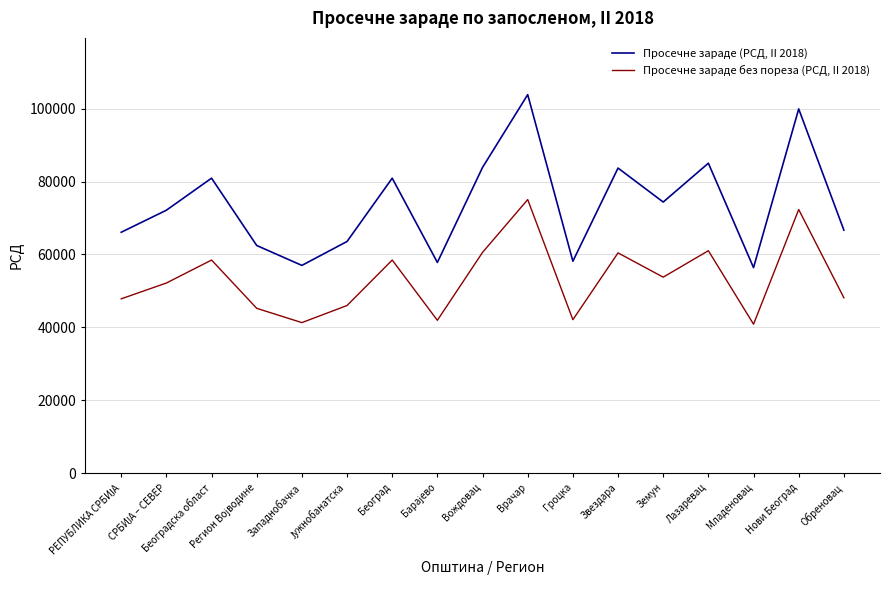

What position from the right is Земун?

5